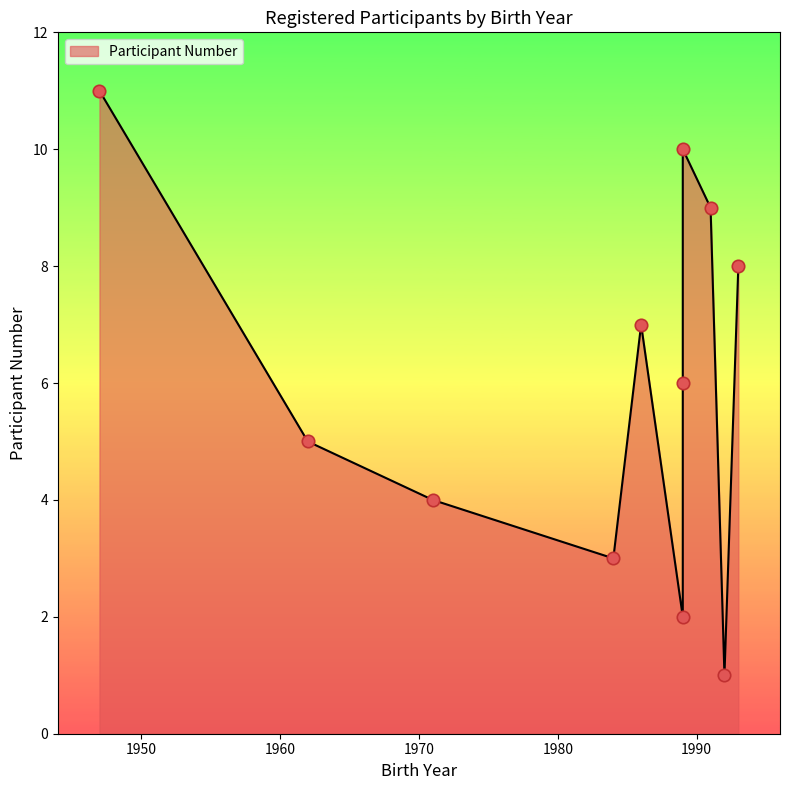

What is the ratio of the value at 1947 to the value at 1989?

1.8